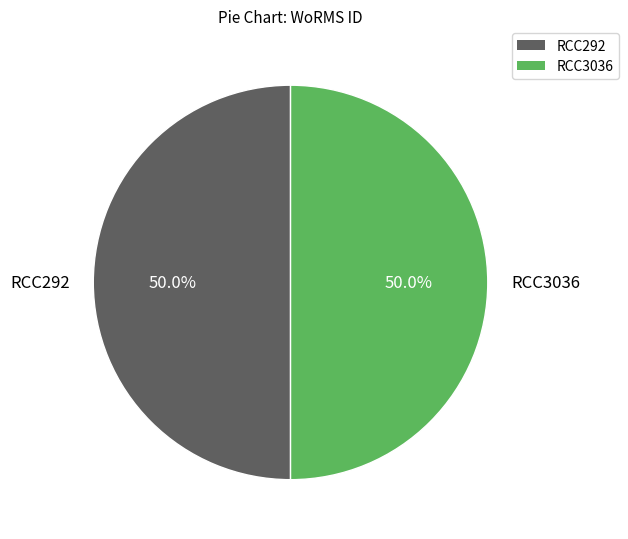

What is the ratio of the value at RCC292 to the value at RCC3036?

1.0